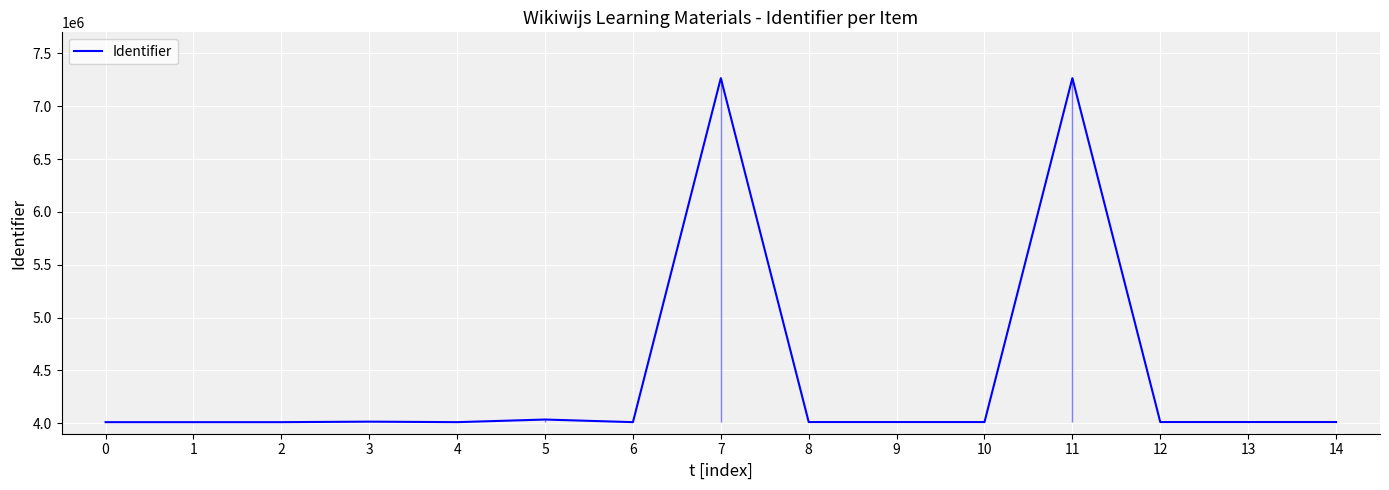

What is the difference between the maximum and minimum values?

3257142